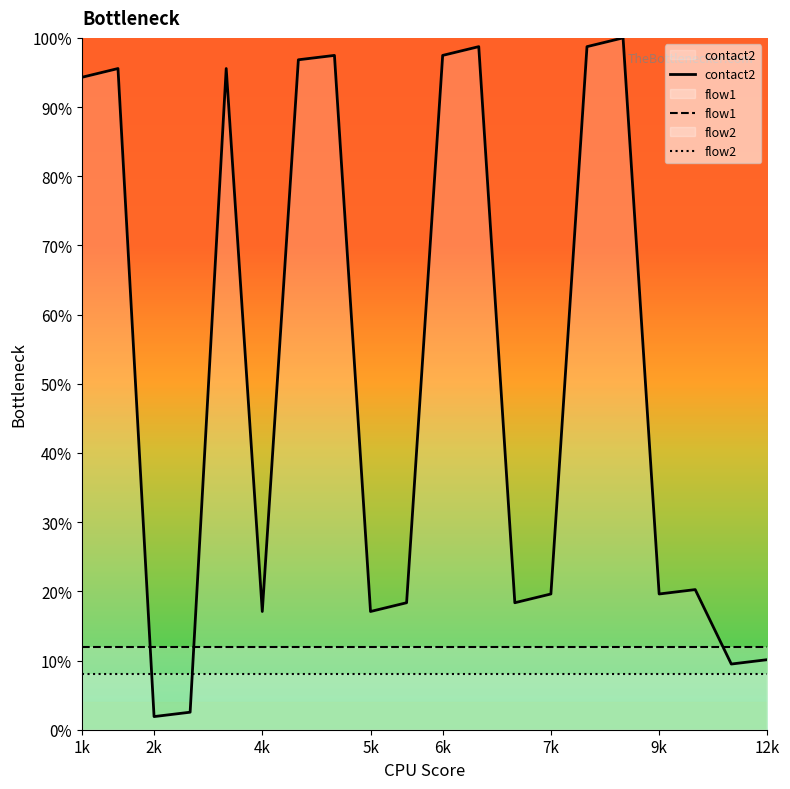

Does the chart display data point markers on the line(s)?

No